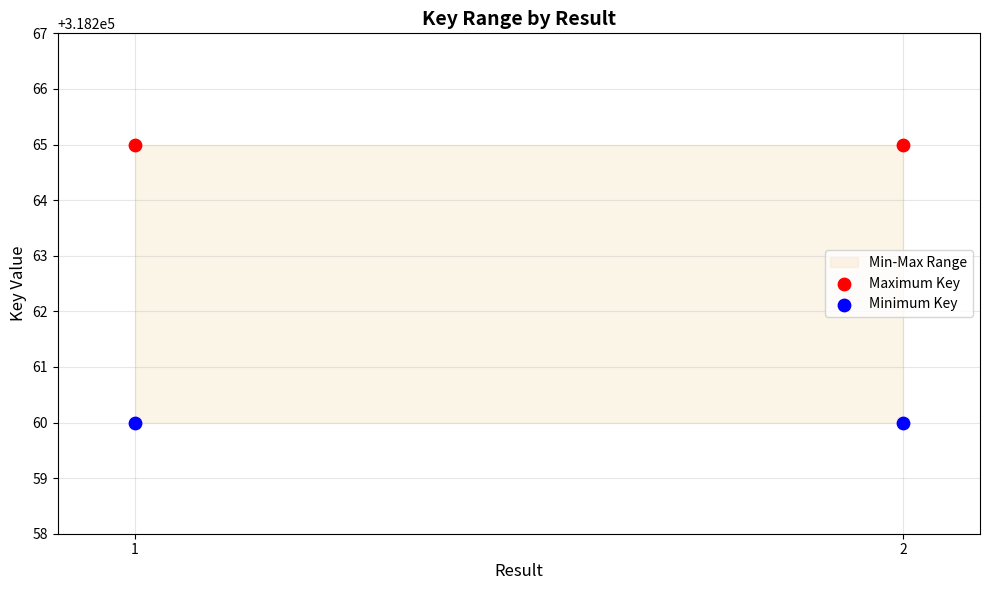

How many points are shown in the scatter plot?

4